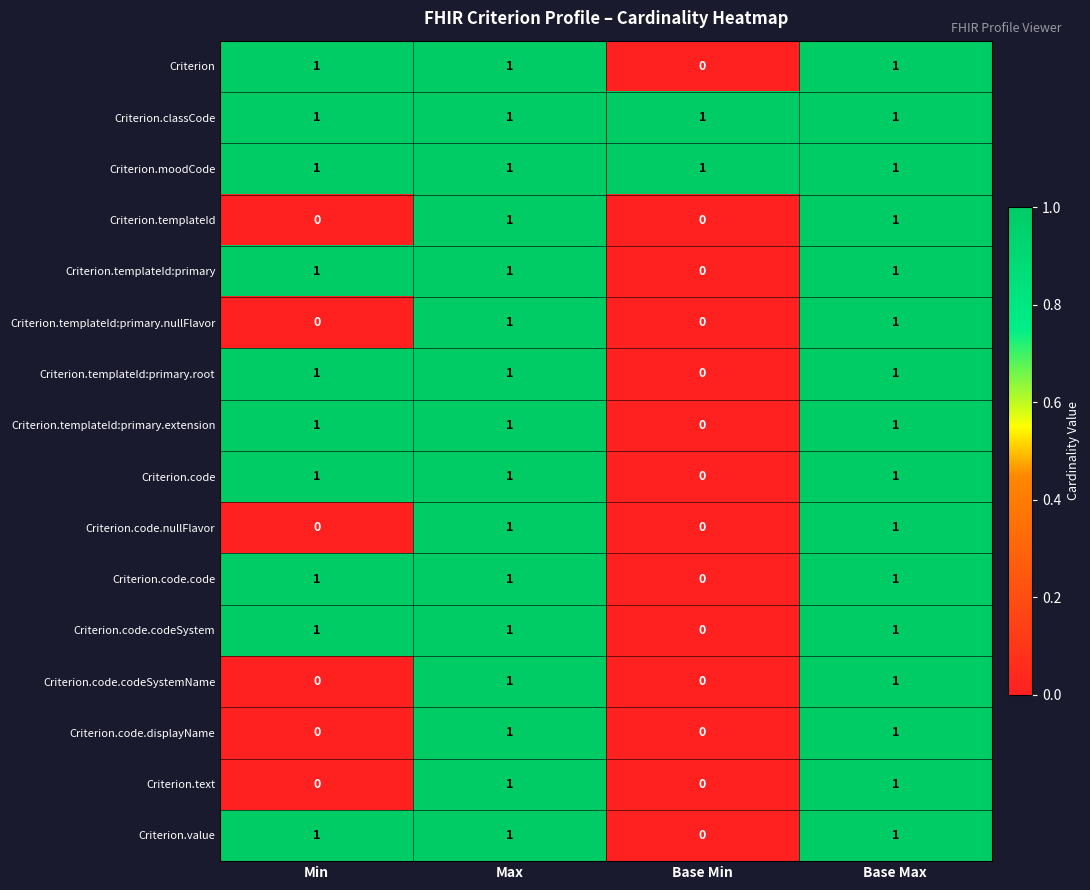

The value of Criterion.templateId at Base Min is 0. True or false?

True